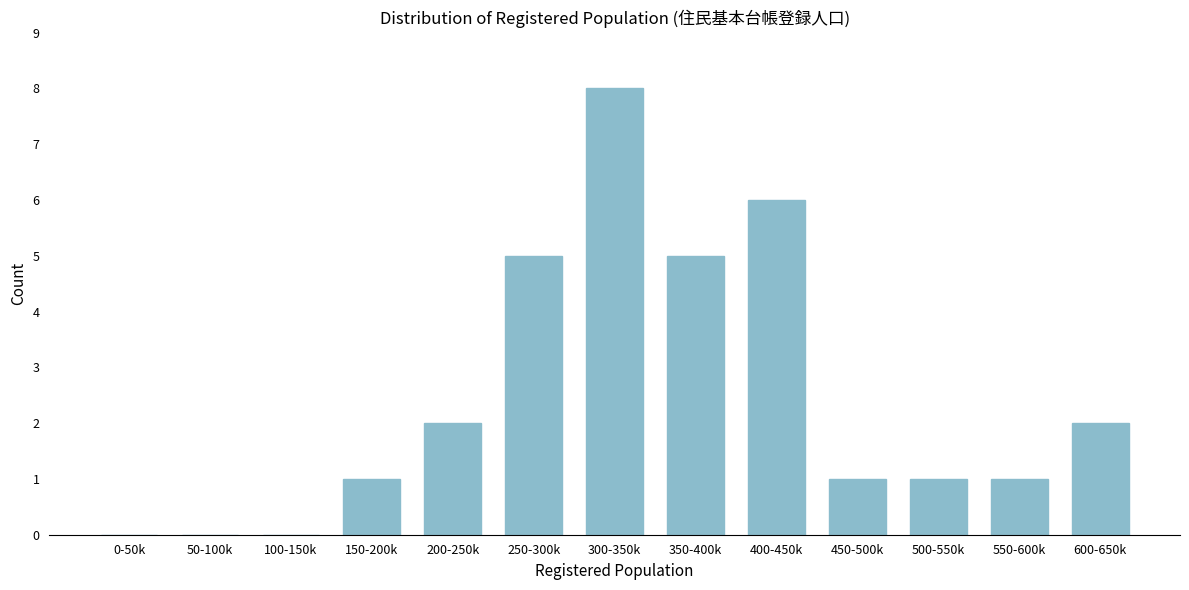

Reading left to right, transcribe all the data shown in this chart.

0-50k=0	50-100k=0	100-150k=0	150-200k=1	200-250k=2	250-300k=5	300-350k=8	350-400k=5	400-450k=6	450-500k=1	500-550k=1	550-600k=1	600-650k=2